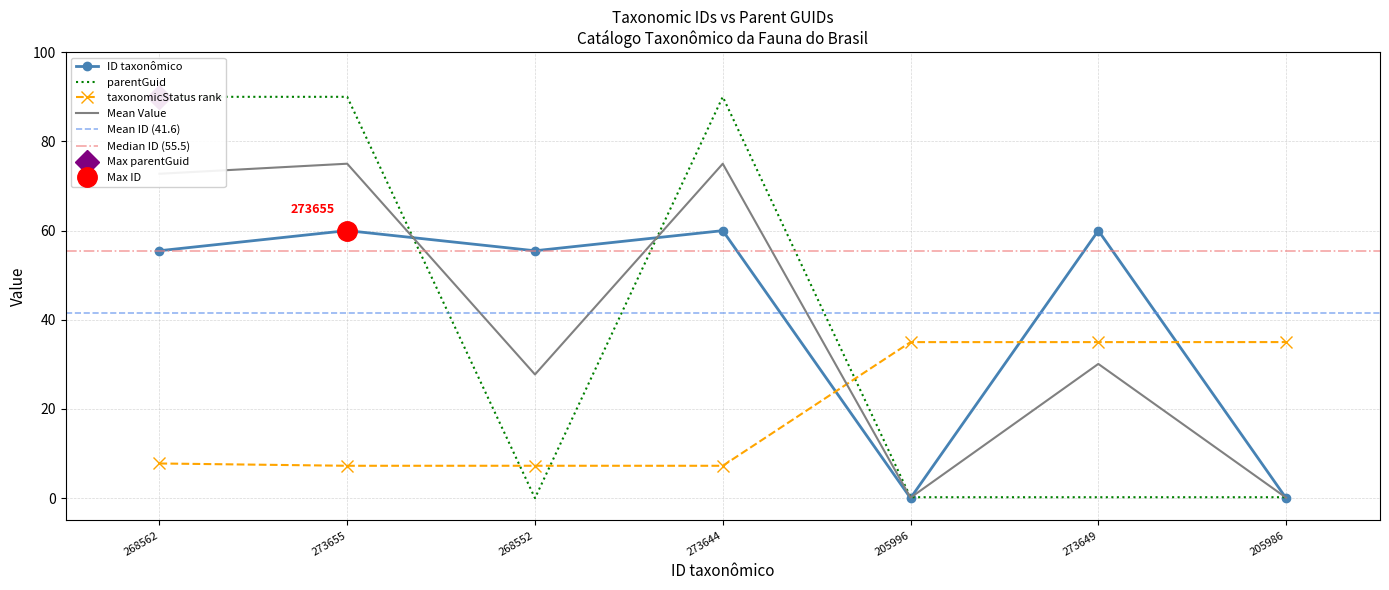

The ID taxonomico series shows 60.0 at 273649. True or false?

True